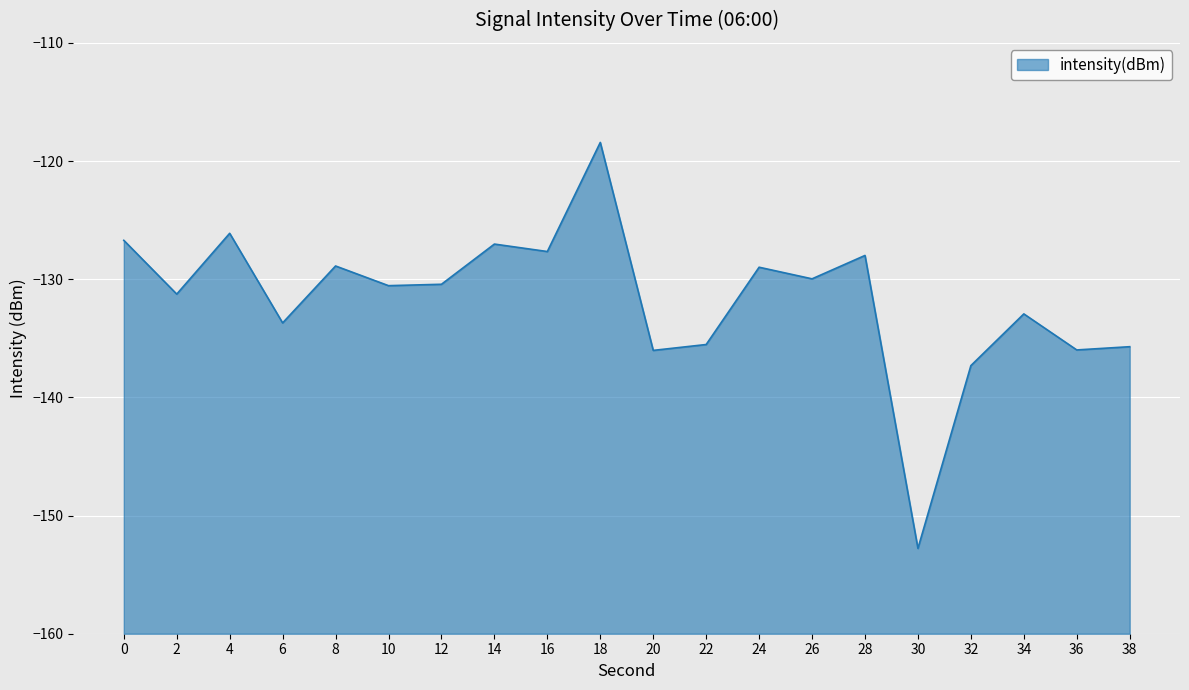

What is the difference between the second highest and second lowest values?

11.2